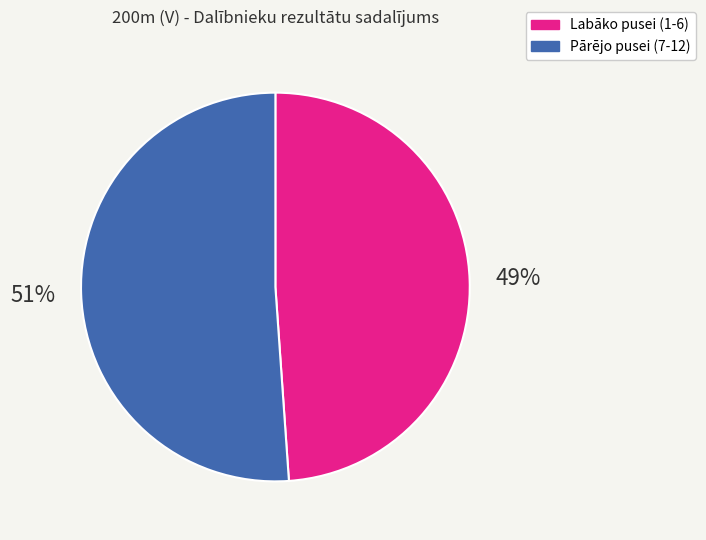

Do Pārējo pusei (7-12) and Labāko pusei (1-6) together represent more than half of the pie?

Yes